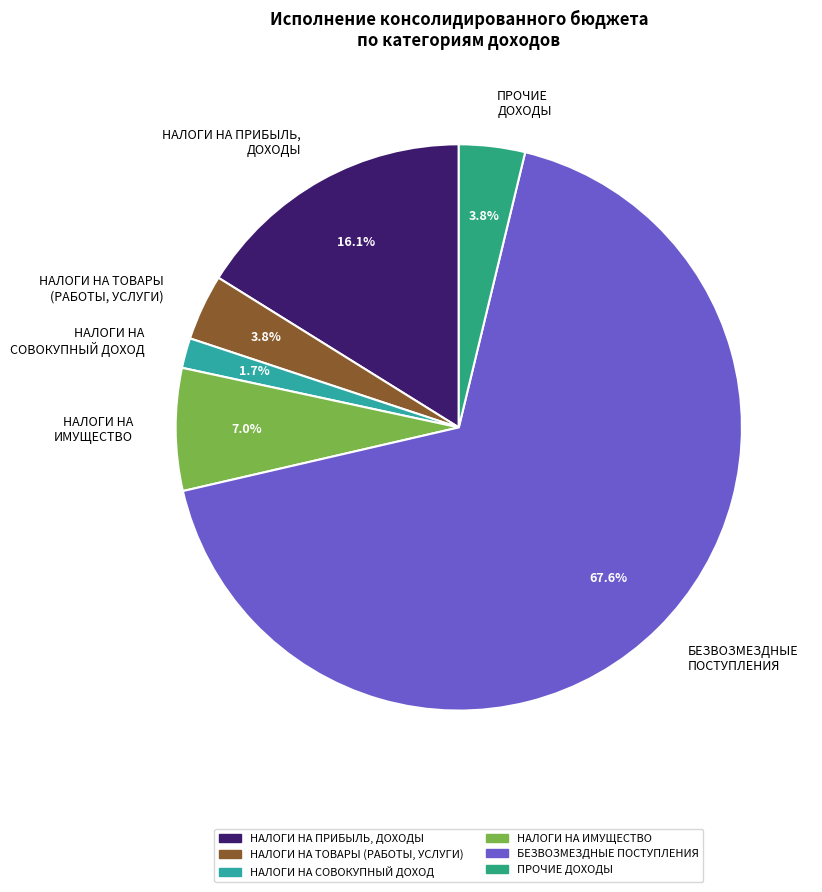

To the nearest percent, what is the combined percentage of НАЛОГИ НА ПРИБЫЛЬ, ДОХОДЫ and НАЛОГИ НА ИМУЩЕСТВО?

23%